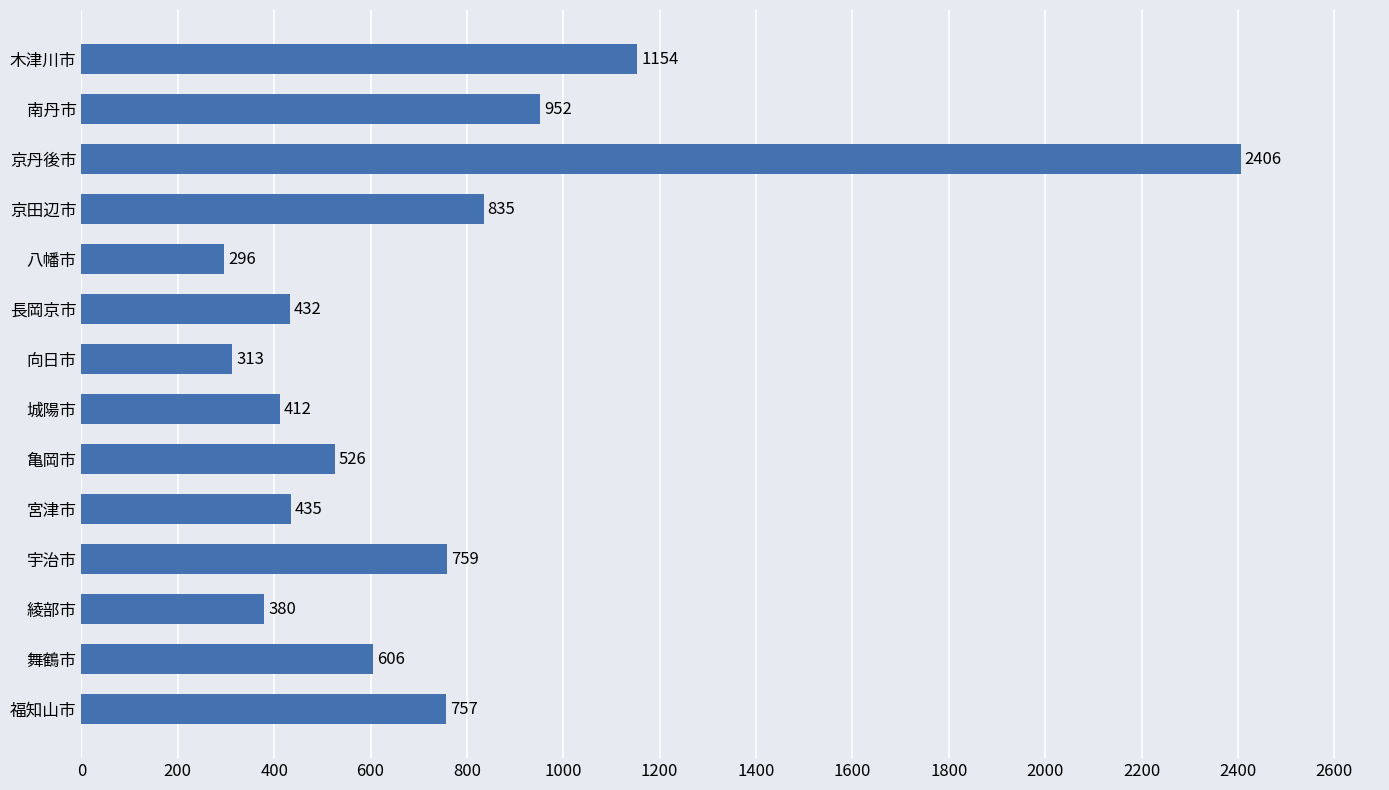

The value at 向日市 is 530. True or false?

False